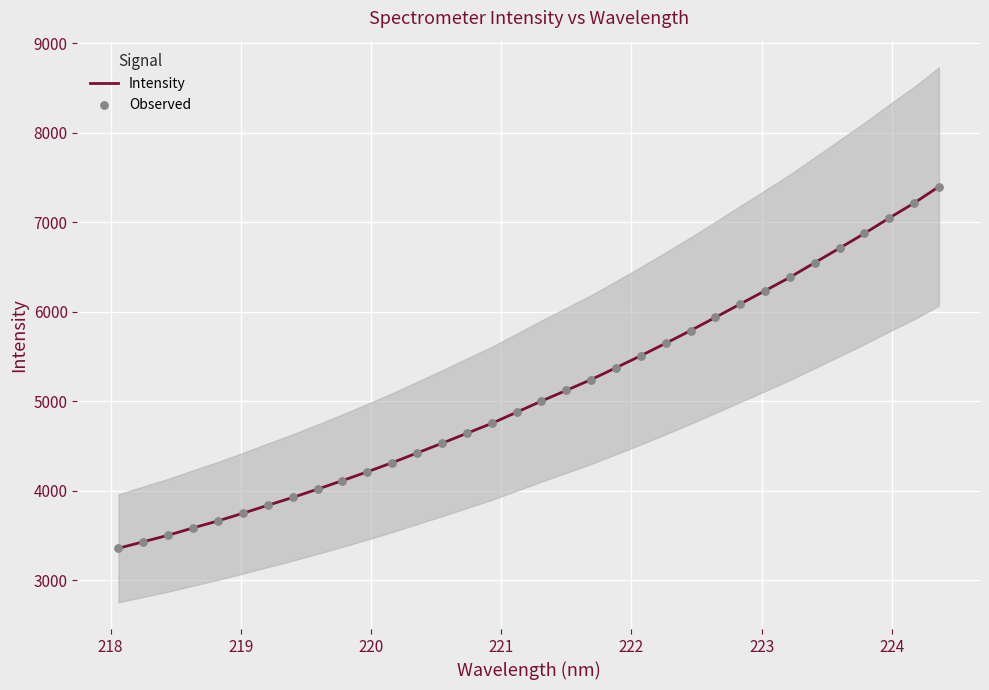

What are all the series names shown in the legend?

Intensity, Observed